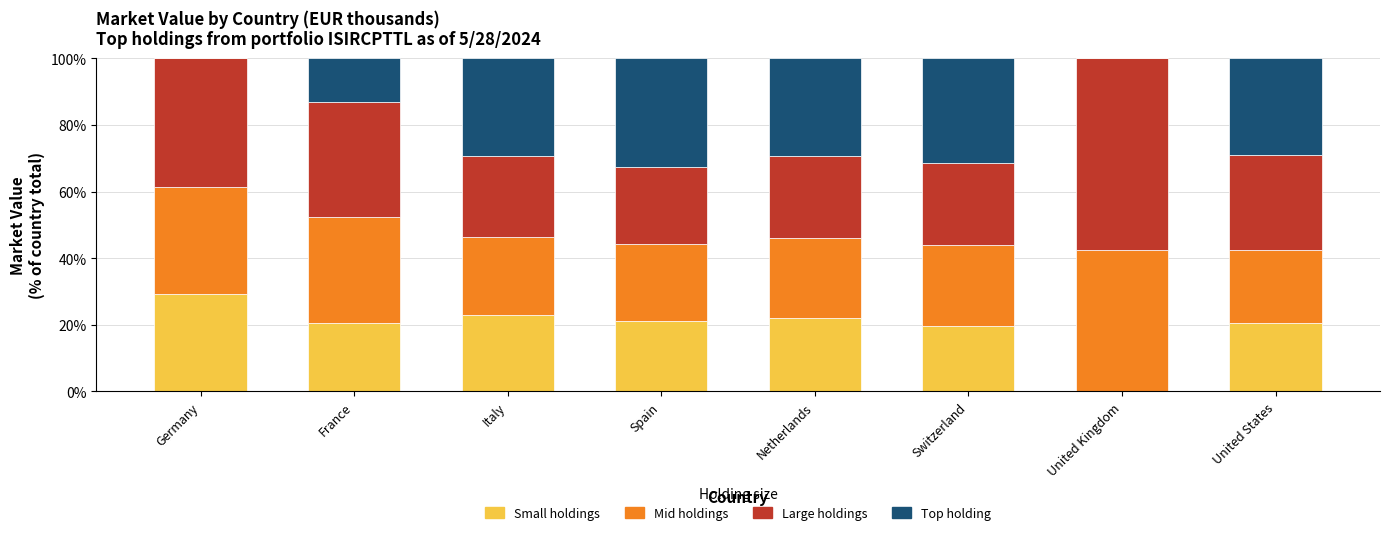

Are the bars horizontal?

No